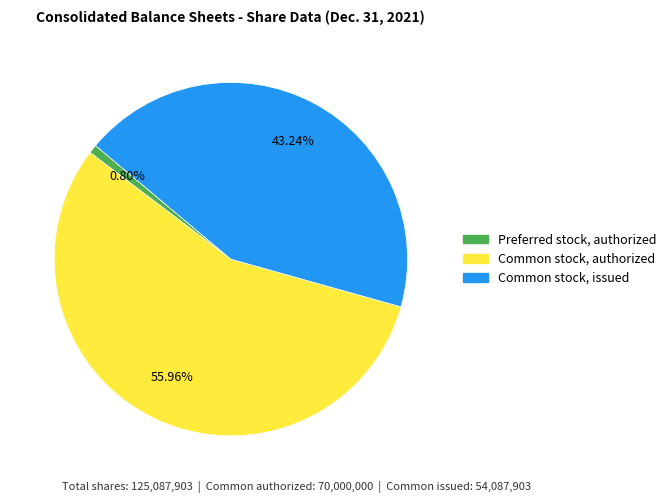

Which slice represents more than half of the pie?

Common stock, authorized